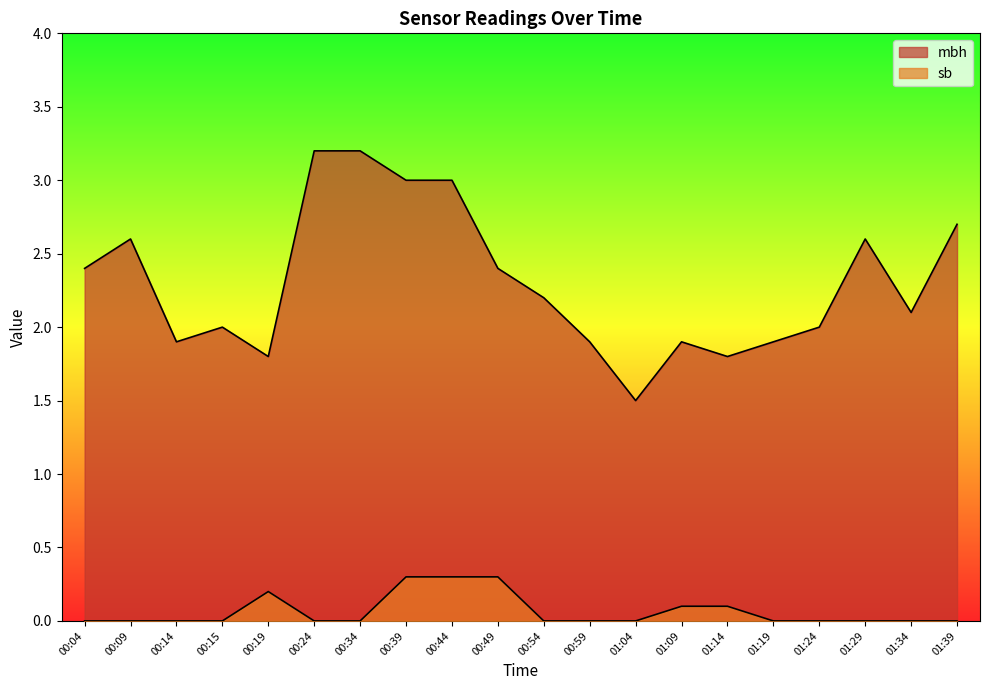

At which label is sb closest to 0?

00:04